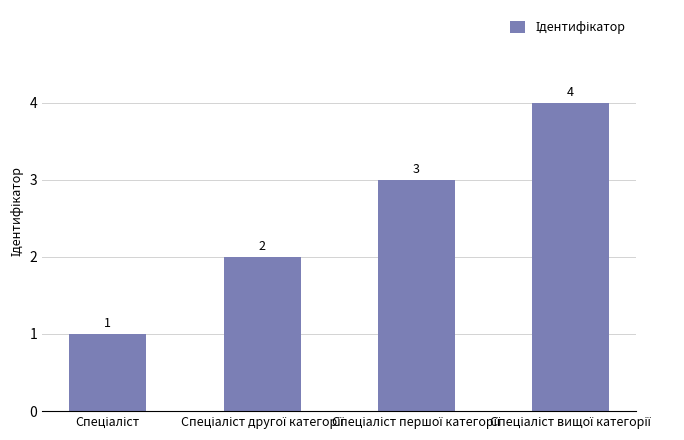

Count the values in the range 2 to 4.

3